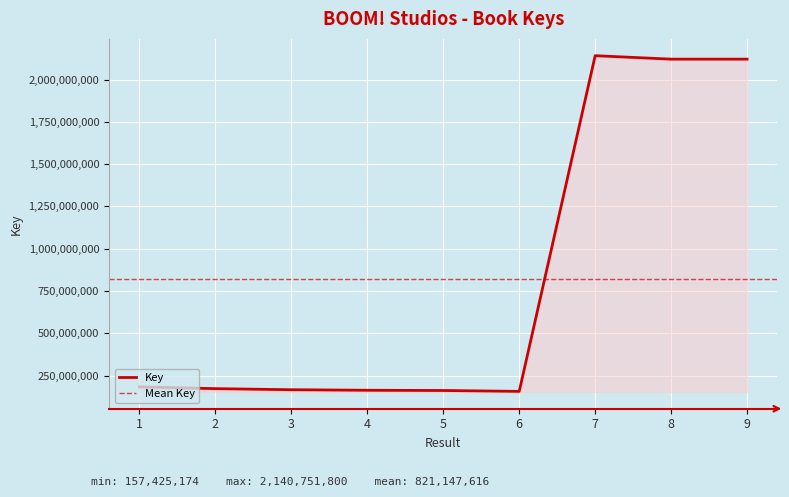

What is the difference between the values at 9 and 5?

1957780263